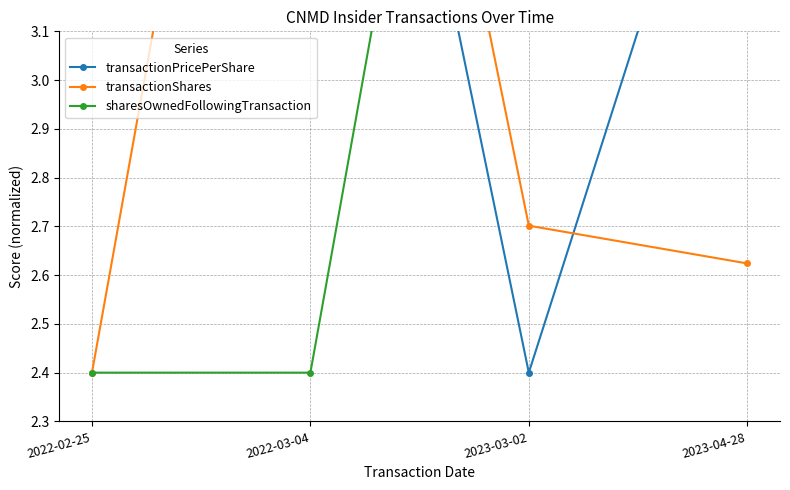

How many lines are shown in the chart?

3